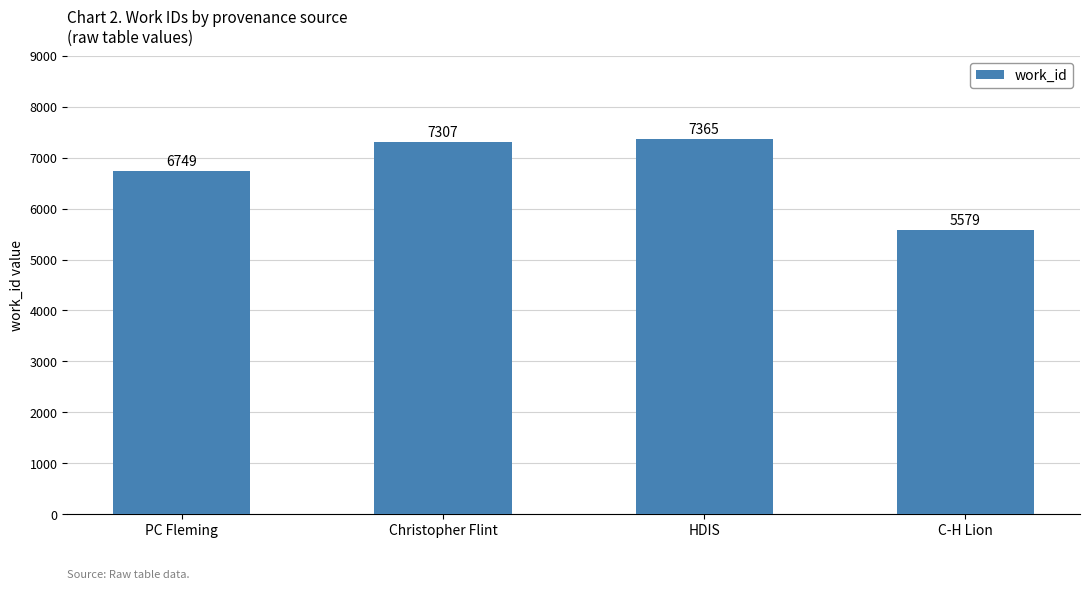

Rank the categories by value from highest to lowest.

HDIS, Christopher Flint, PC Fleming, C-H Lion